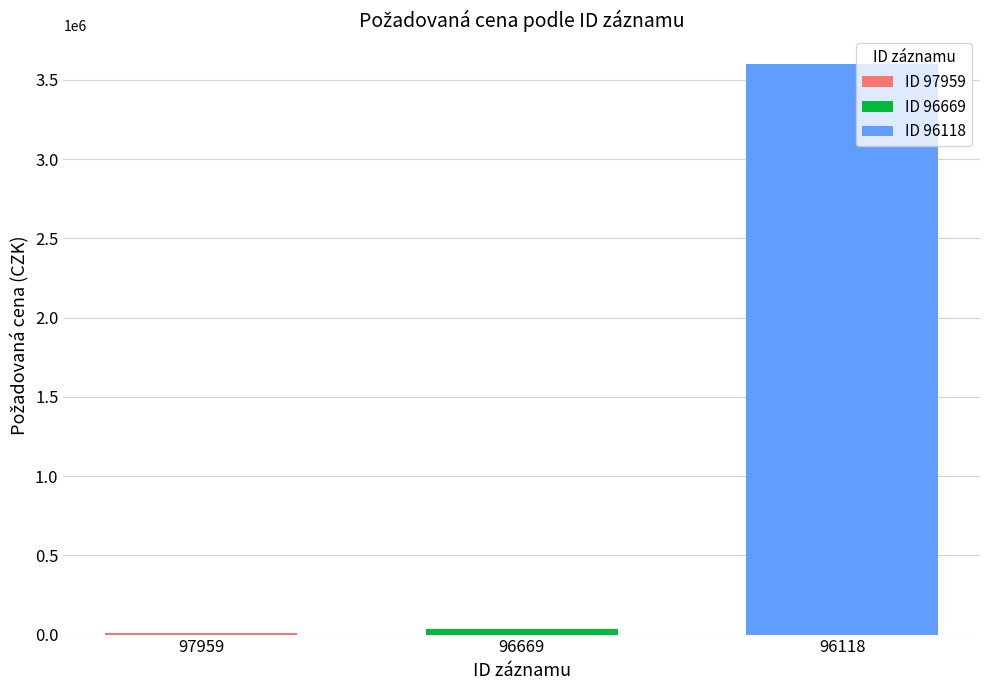

Does the chart contain stacked bars?

No